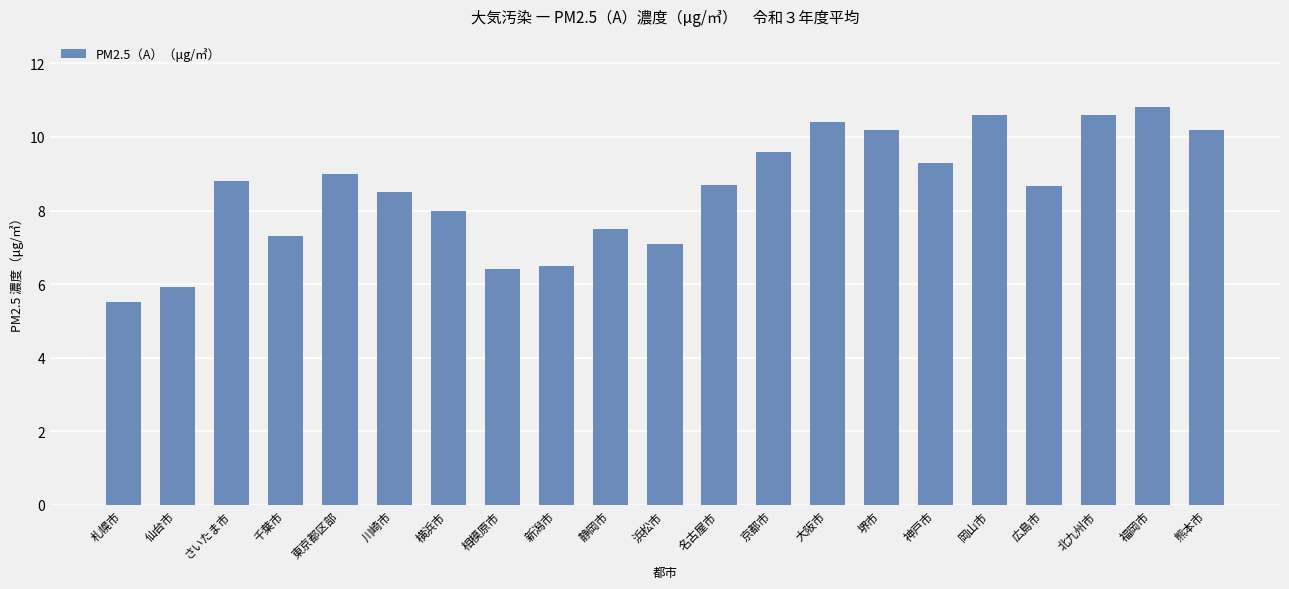

How many data points does each series have?

21